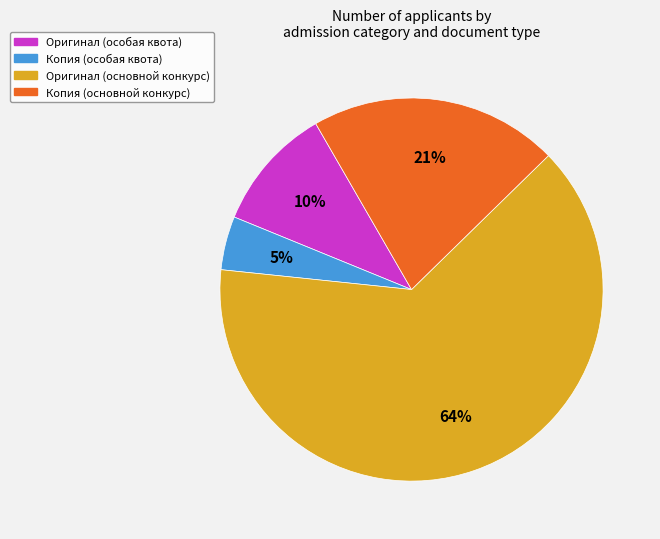

To the nearest percent, what is the average slice percentage?

25%